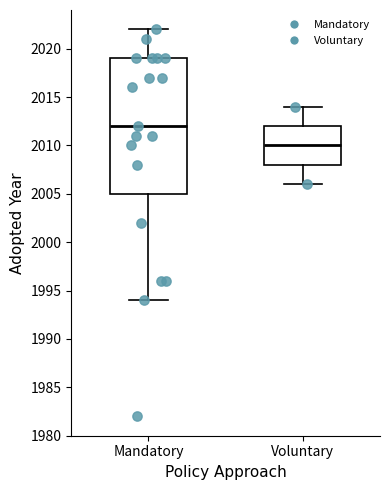

Reading left to right, read every box against the y-axis: the position of its median line, the range the box covers, and the ends of its whiskers. The values are not printed on the chart, so give them approximately, as read against the axis.

Mandatory: median 2012, box 2005 to 2019, whiskers 1994 to 2022
Voluntary: median 2010, box 2008 to 2012, whiskers 2006 to 2014